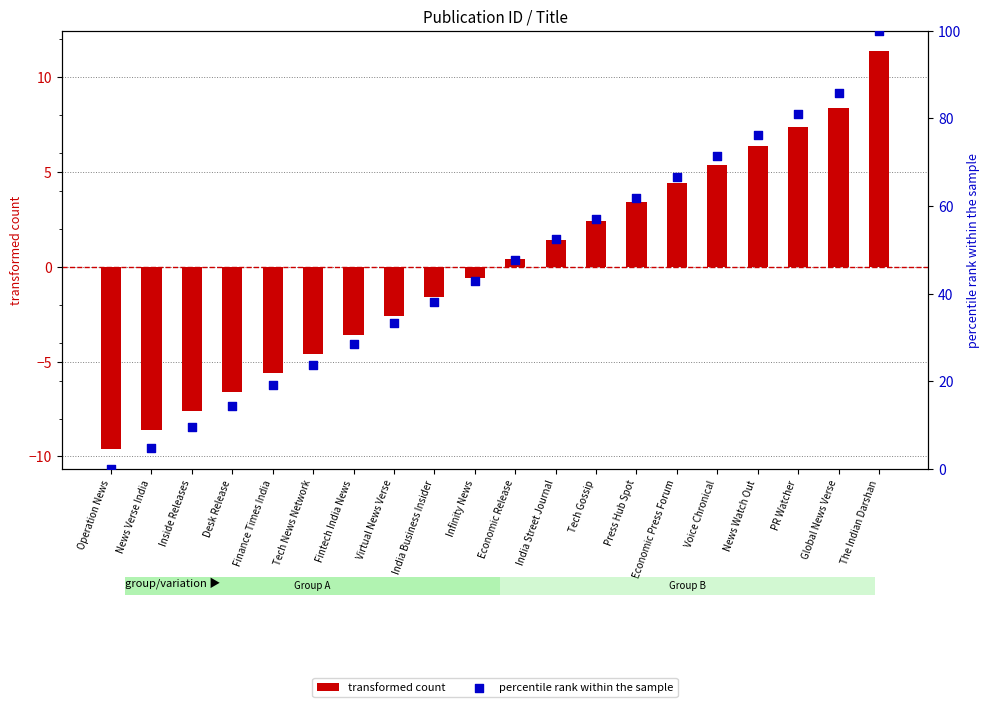

Is the value of transformed count at Virtual News Verse greater than the value of percentile rank within the sample at Operation News?

No